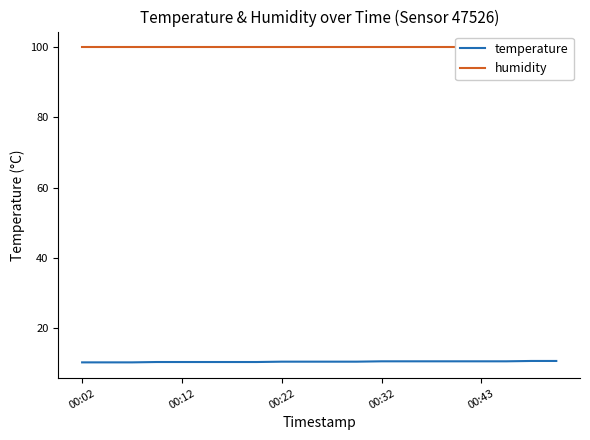

What is the sum of the temperature values at 19 and 10?

21.2